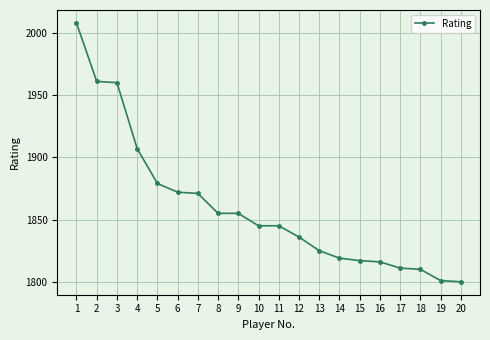

What is the value of the 19th point from the left?

1801